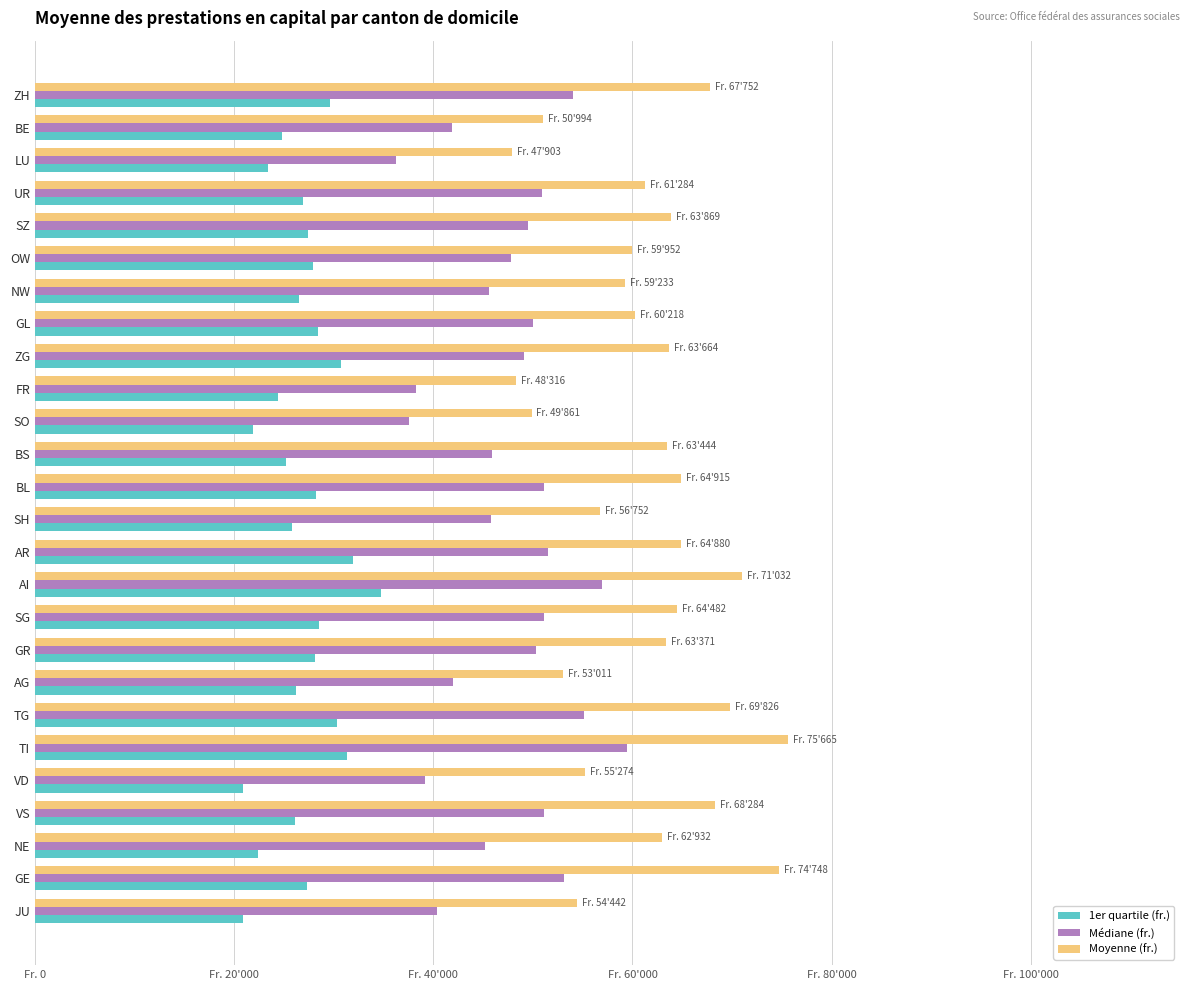

What are all the series names shown in the legend?

1er quartile (fr.), Médiane (fr.), Moyenne (fr.)